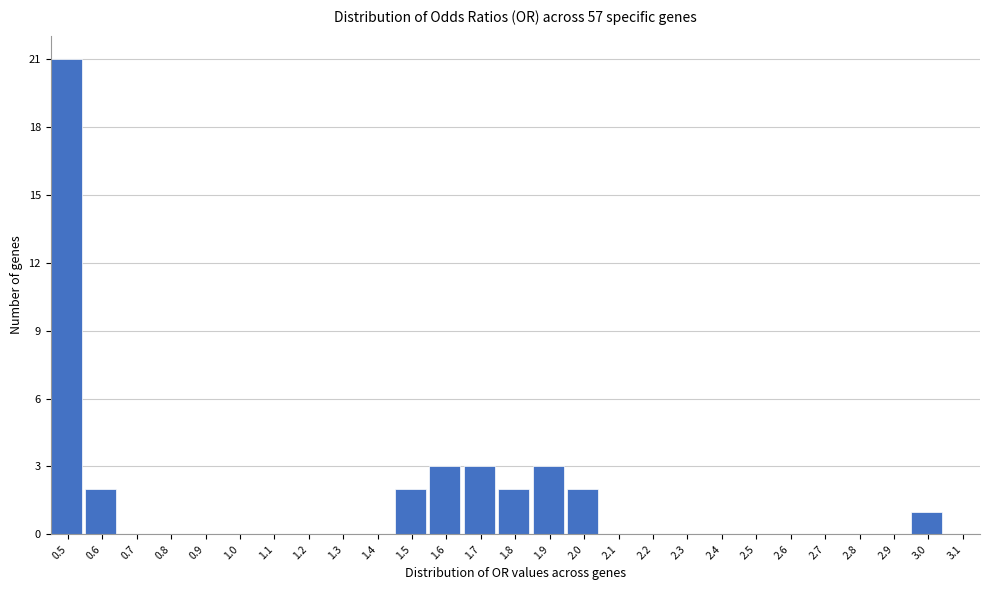

Reading left to right, what are all the values shown in this chart?

0.5=21	0.6=2	0.7=0	0.8=0	0.9=0	1.0=0	1.1=0	1.2=0	1.3=0	1.4=0	1.5=2	1.6=3	1.7=3	1.8=2	1.9=3	2.0=2	2.1=0	2.2=0	2.3=0	2.4=0	2.5=0	2.6=0	2.7=0	2.8=0	2.9=0	3.0=1	3.1=0